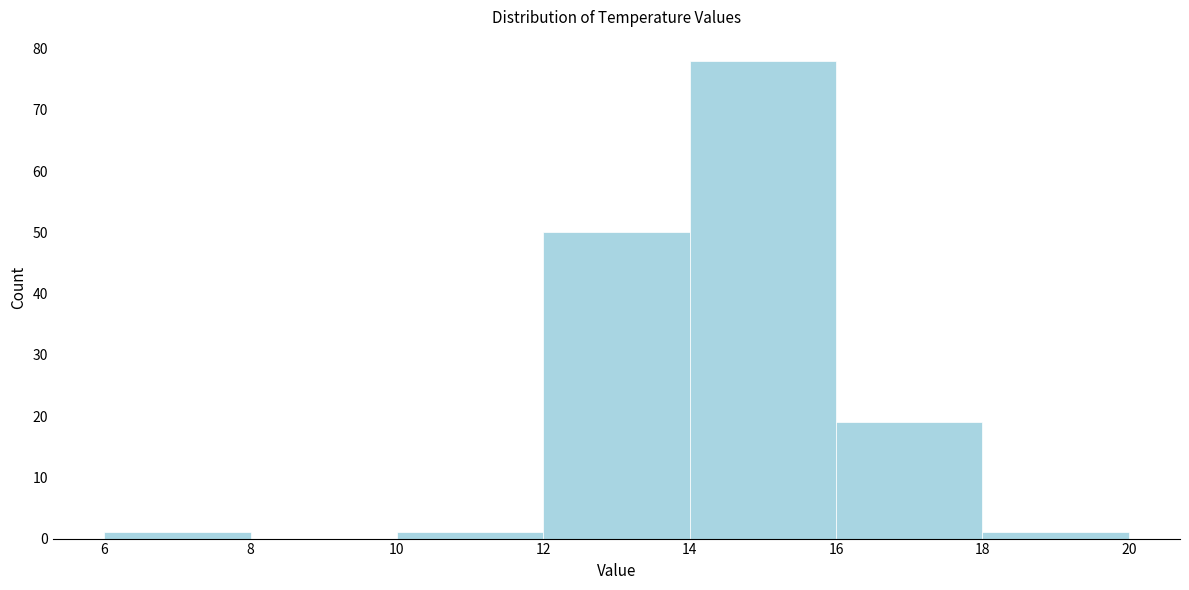

Which range on the x-axis has the tallest bar?

14 to 16